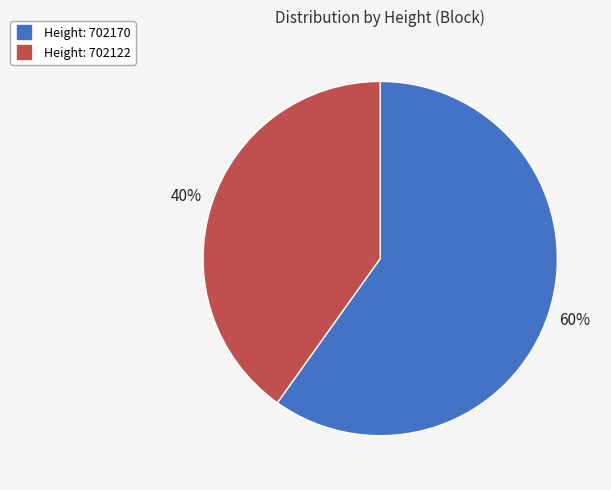

Is there a majority slice in this chart?

Yes